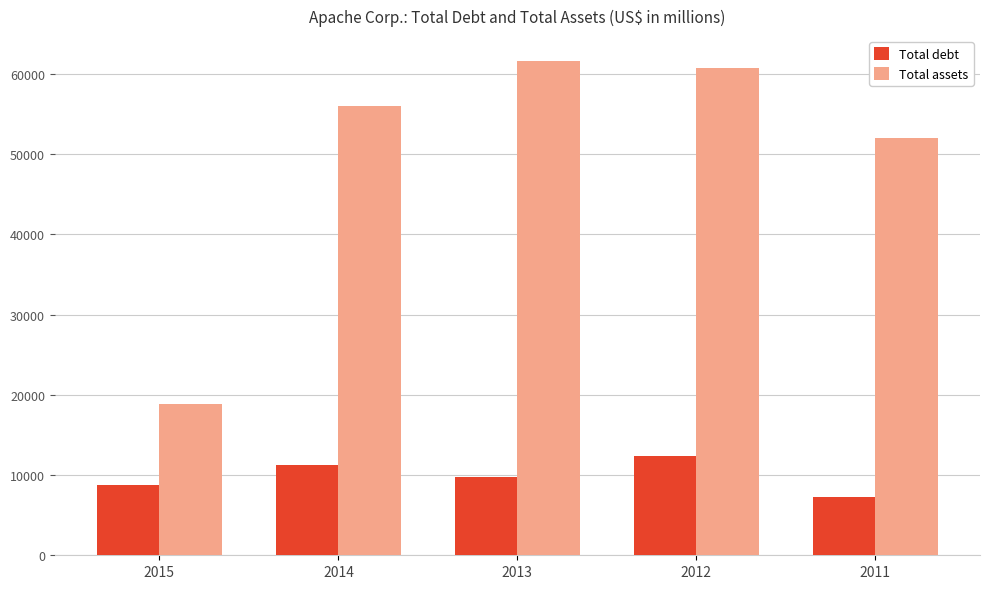

How many data points in Total assets are less than 55952?

2